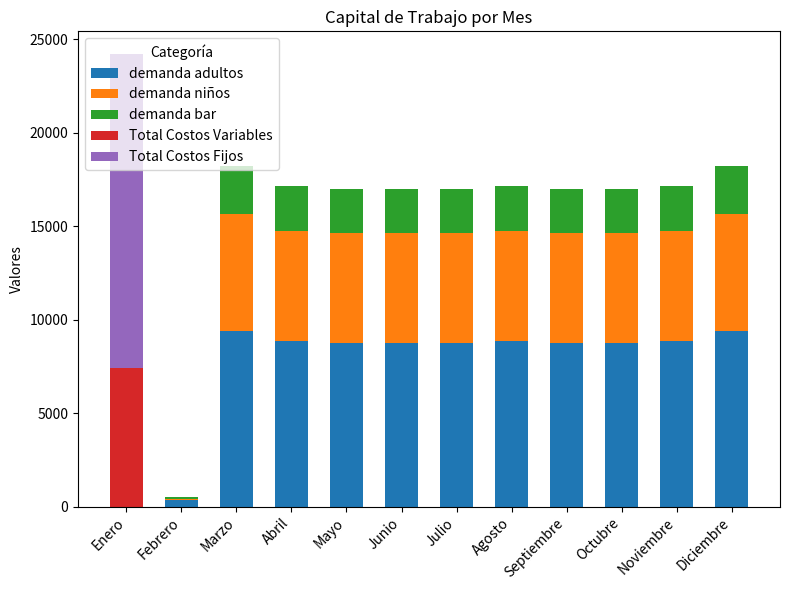

At which category is the sum across all series the highest?

Enero